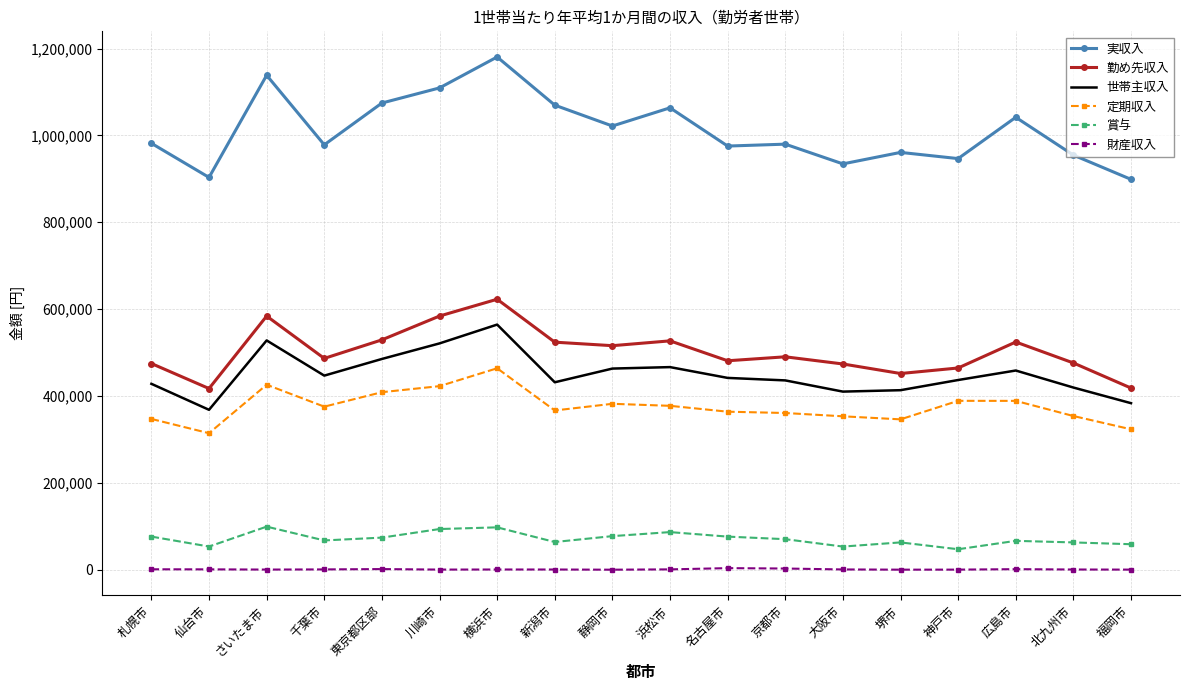

Which series has the largest range (max minus min)?

実収入